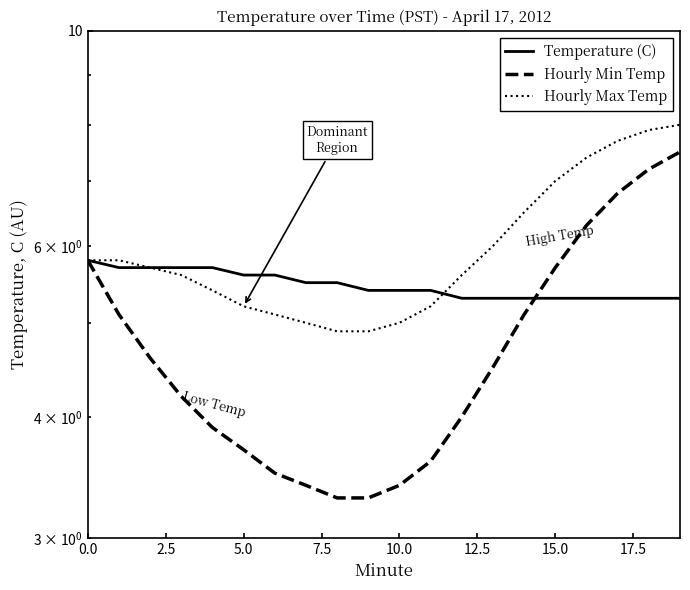

Rank the series by their maximum value, from lowest to highest.

Temperature (C), Hourly Min Temp, Hourly Max Temp